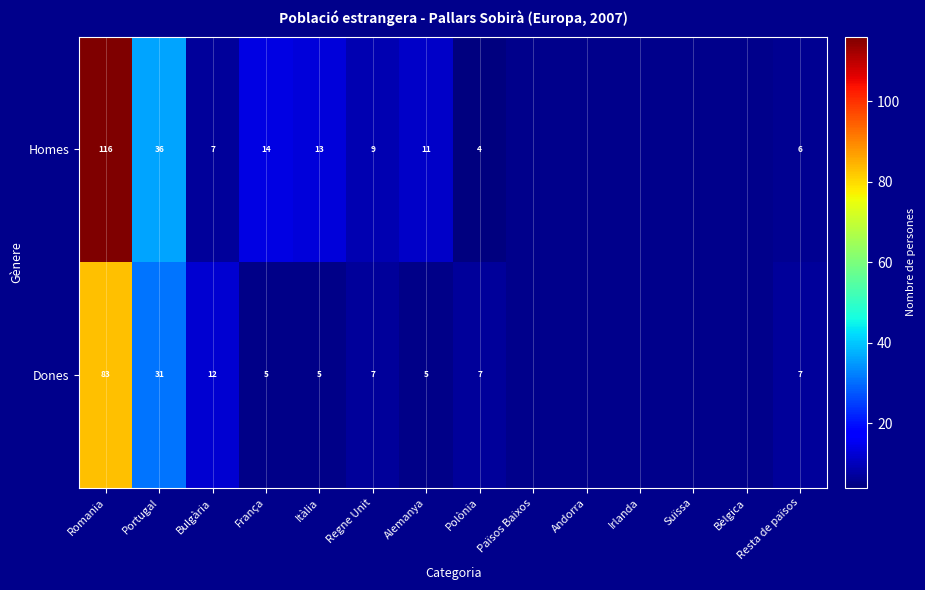

Count the number of data series in this chart.

2